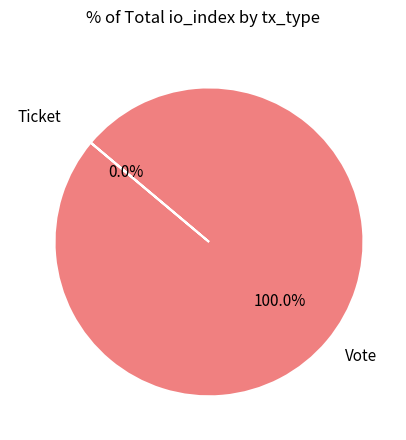

Between Ticket and Vote, which is larger?

Vote